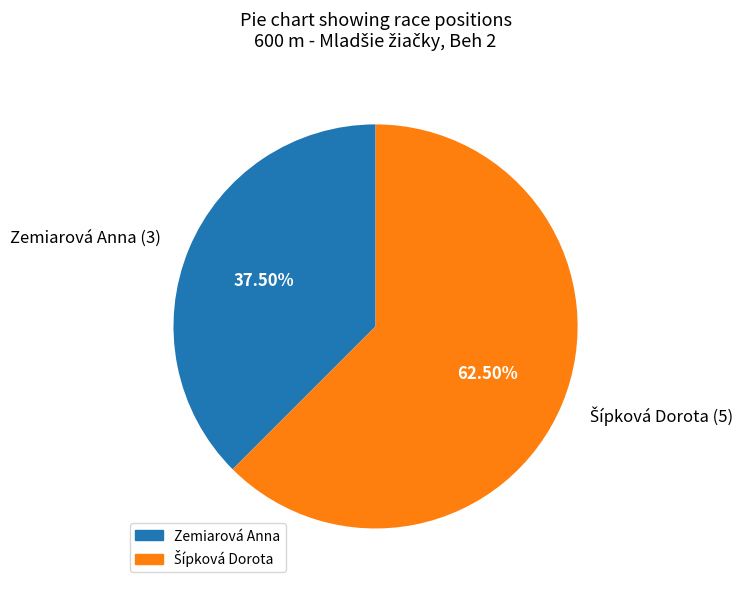

Is Zemiarová Anna the majority of the pie?

No